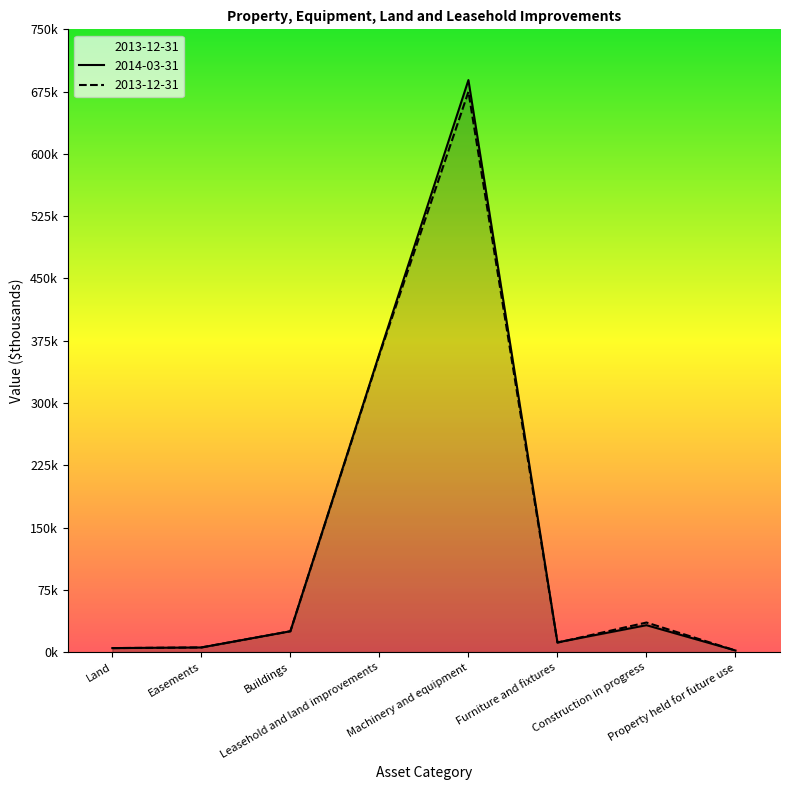

Rank the categories by 2013-12-31 value from lowest to highest.

Property held for future use, Land, Easements, Furniture and fixtures, Buildings, Construction in progress, Leasehold and land improvements, Machinery and equipment